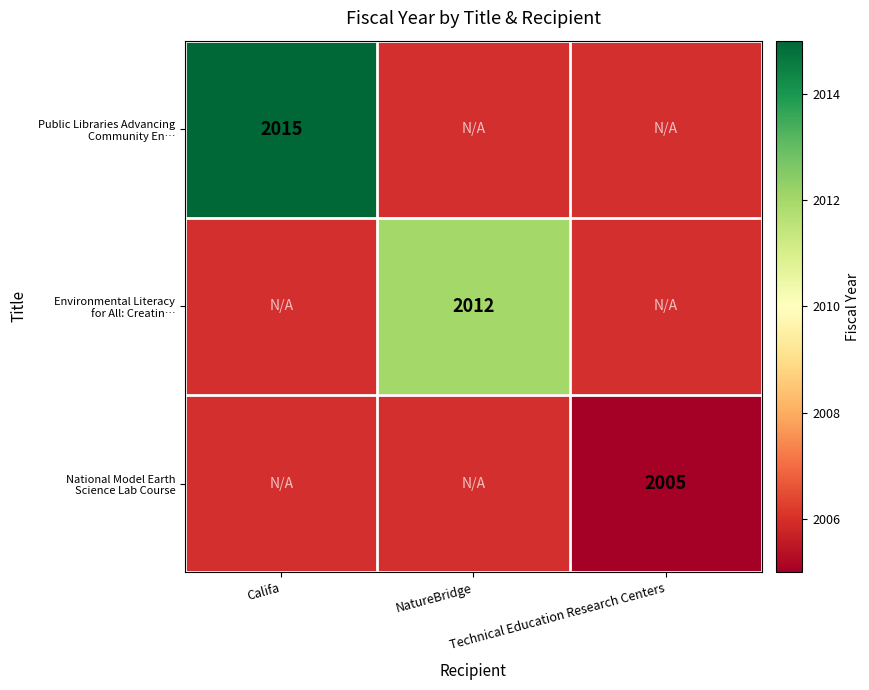

What is the smallest value displayed?

2005.0